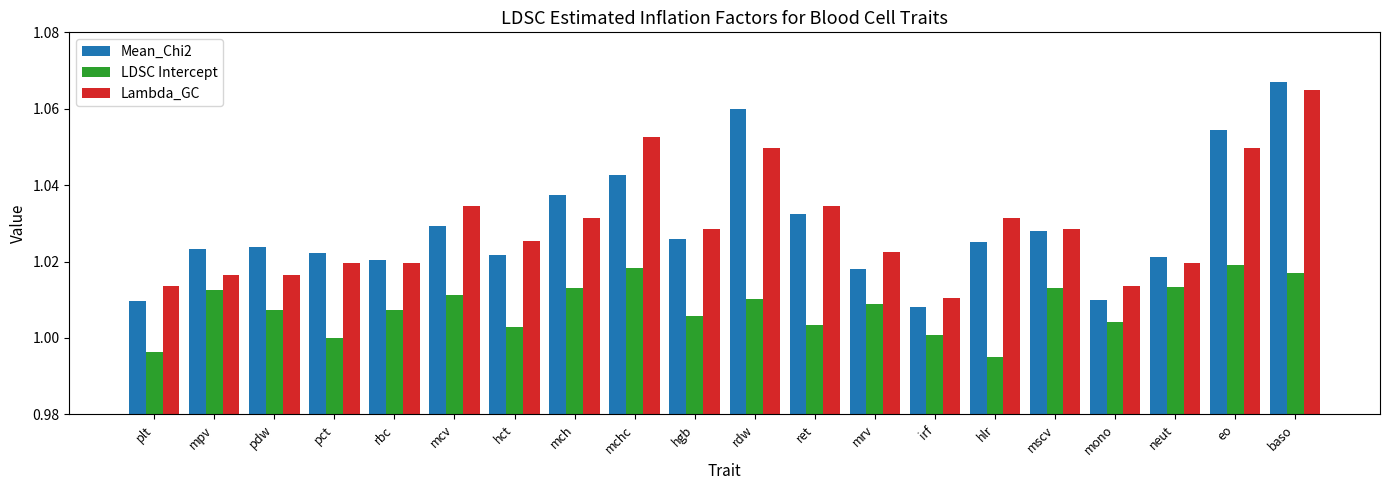

At how many categories does at least one series exceed 1?

20